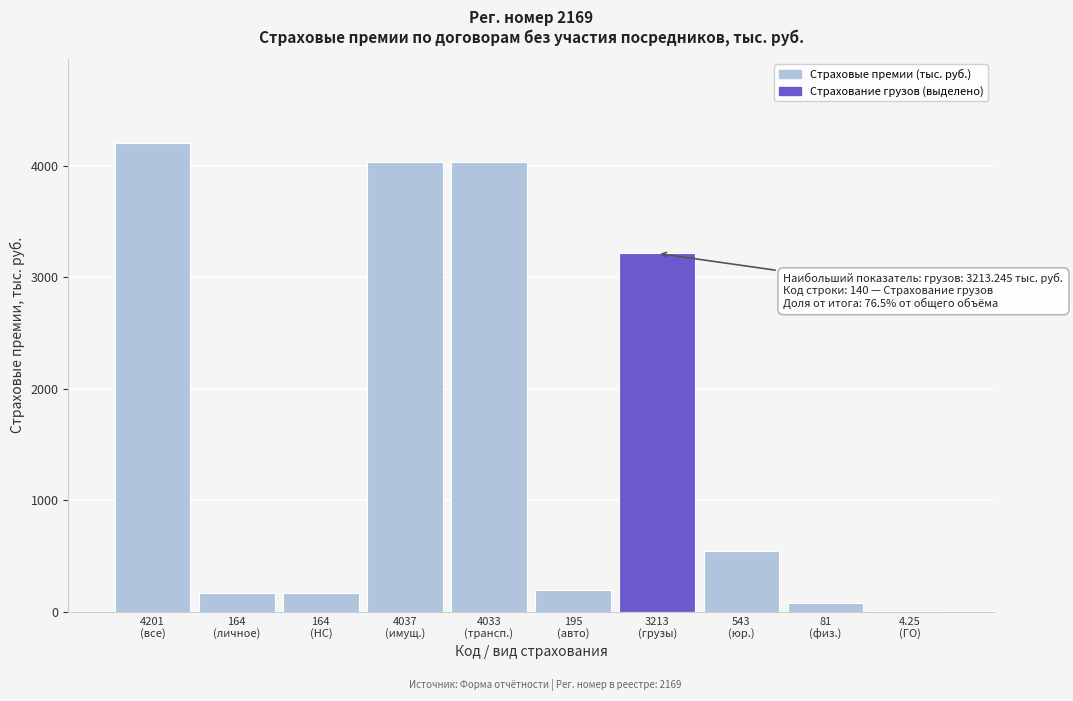

What is the greatest value displayed?

4201.1